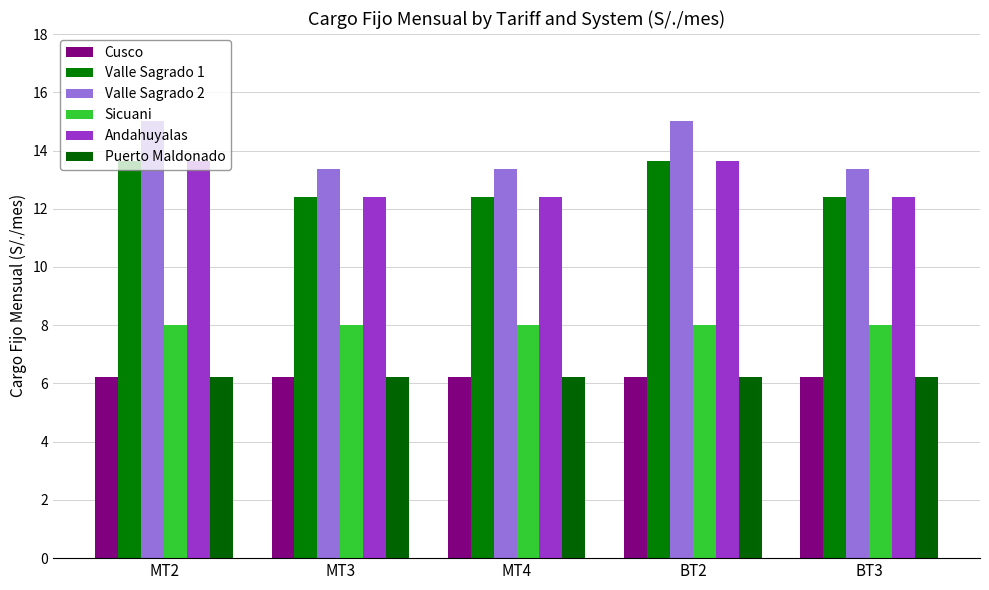

How many bars are there in total?

30